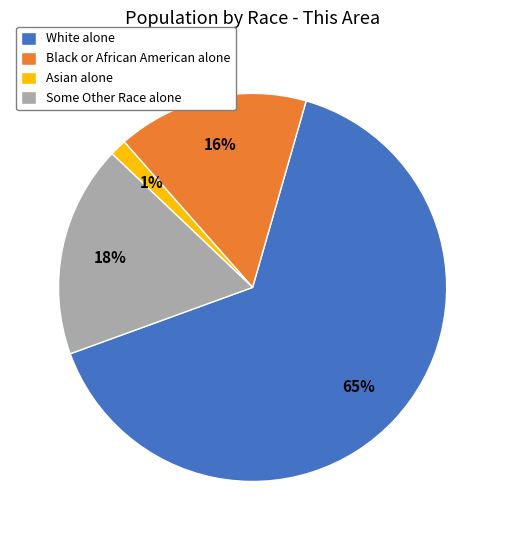

Is White alone the majority of the pie?

Yes